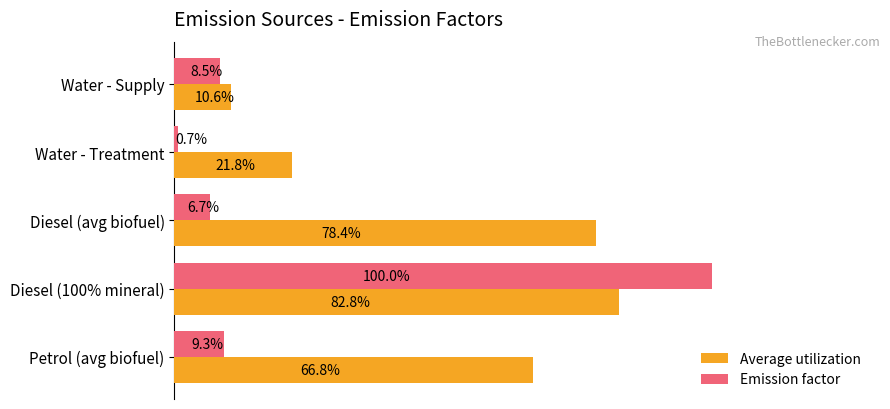

Which series has the widest spread of values?

Emission factor